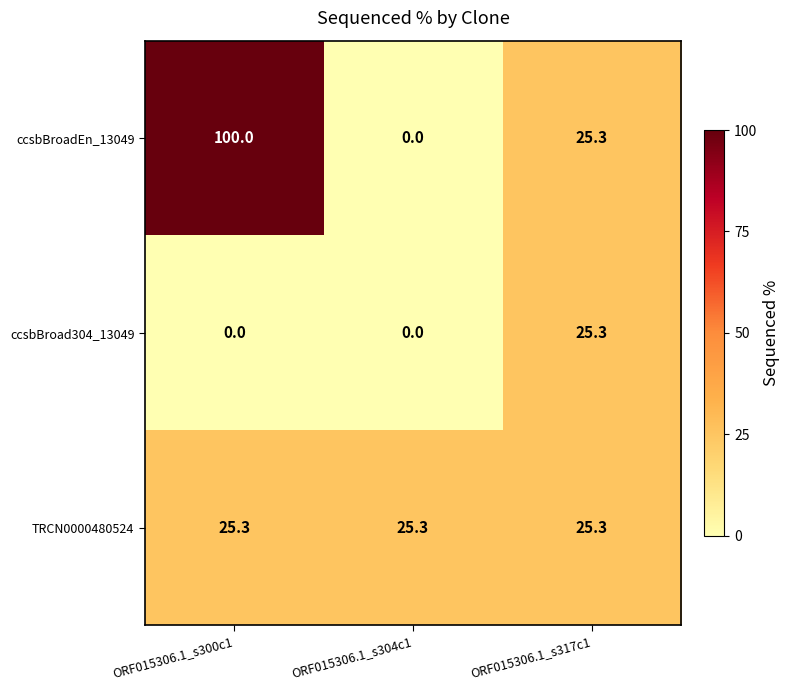

Reading right to left, transcribe all the data shown in this chart.

ccsbBroadEn_13049: 25.3	0.0	100.0
ccsbBroad304_13049: 25.3	0.0	0.0
TRCN0000480524: 25.3	25.3	25.3